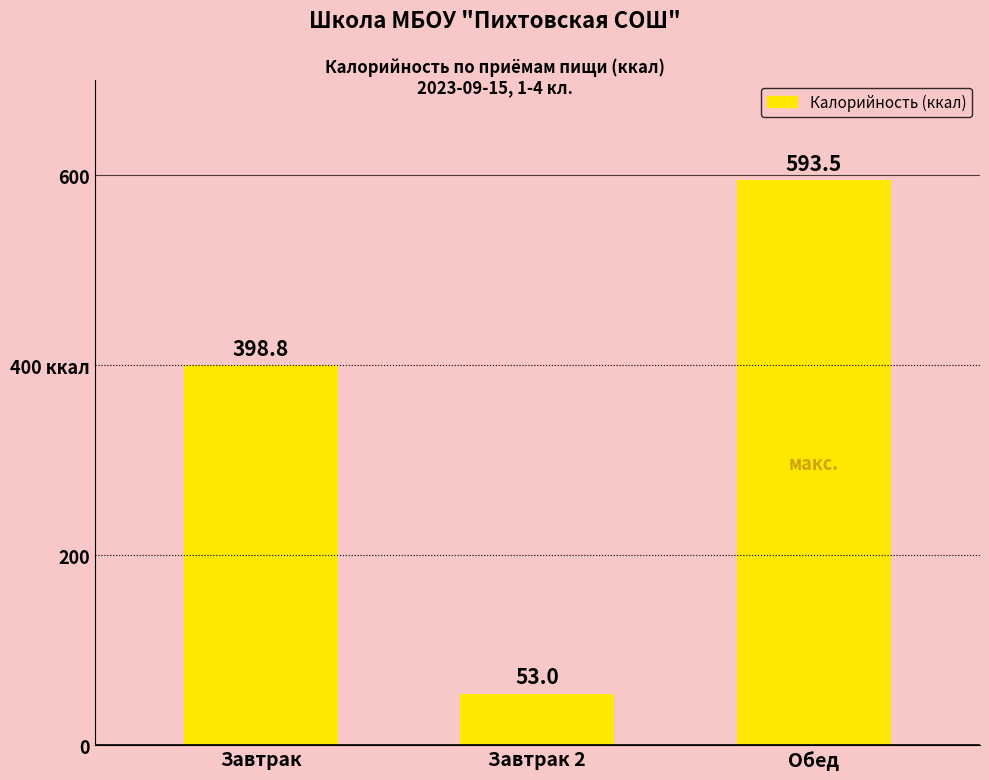

Which category has the lowest value across all series?

Завтрак 2